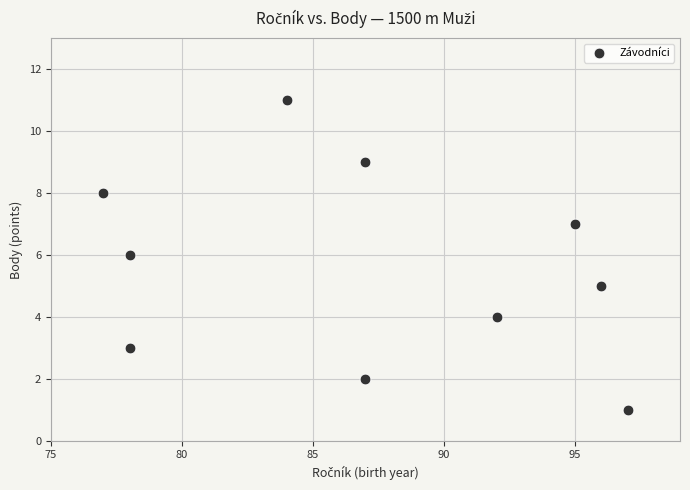

What is the average Y value?

6